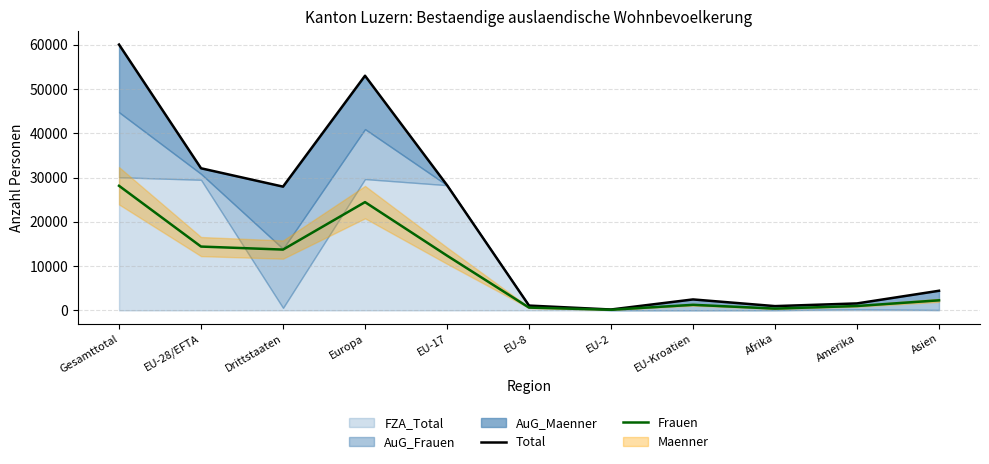

At which label does Frauen reach its peak?

Gesamttotal